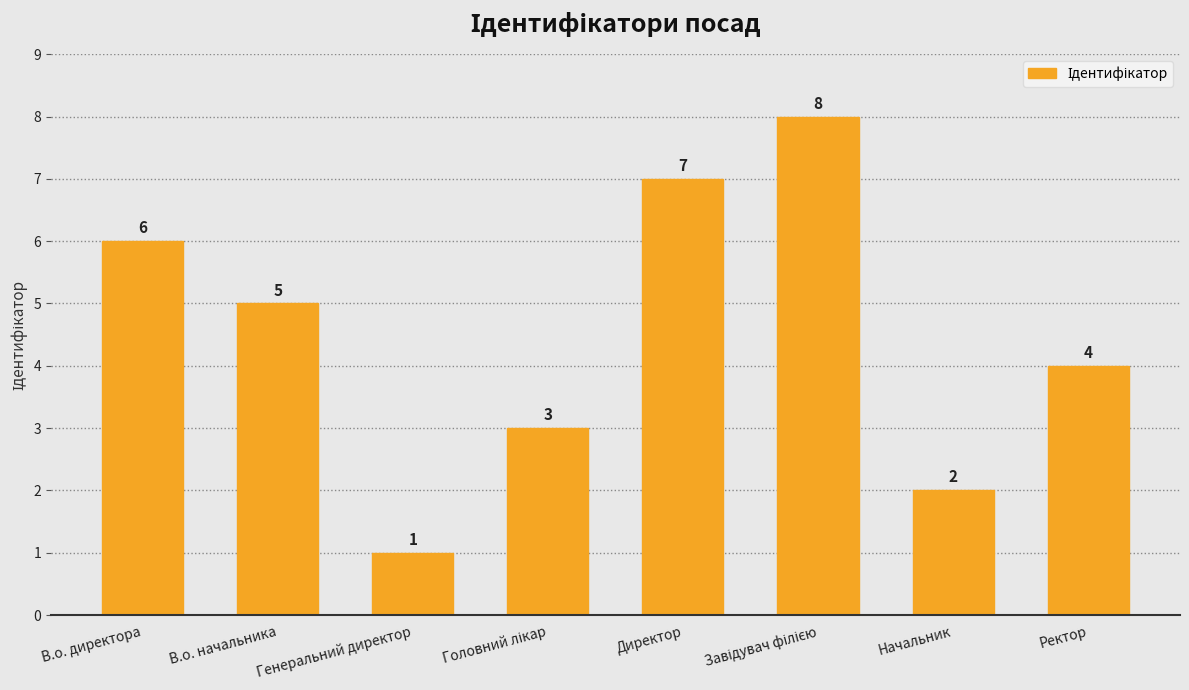

Is it true that the value at Ректор is 4?

True